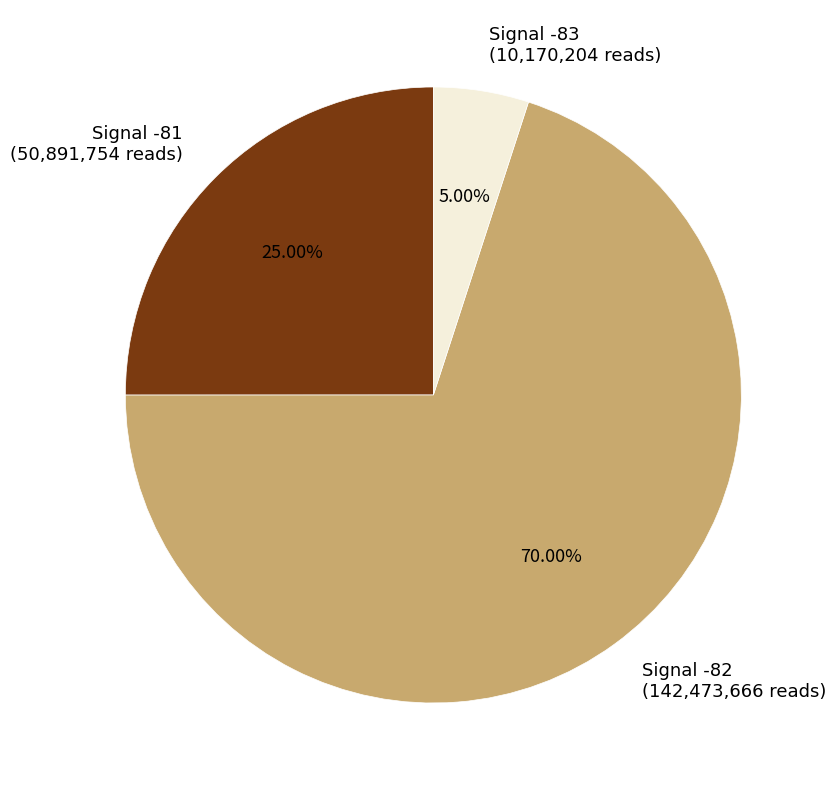

Rank the categories by value from lowest to highest.

Signal -83 (10,170,204 reads), Signal -81 (50,891,754 reads), Signal -82 (142,473,666 reads)